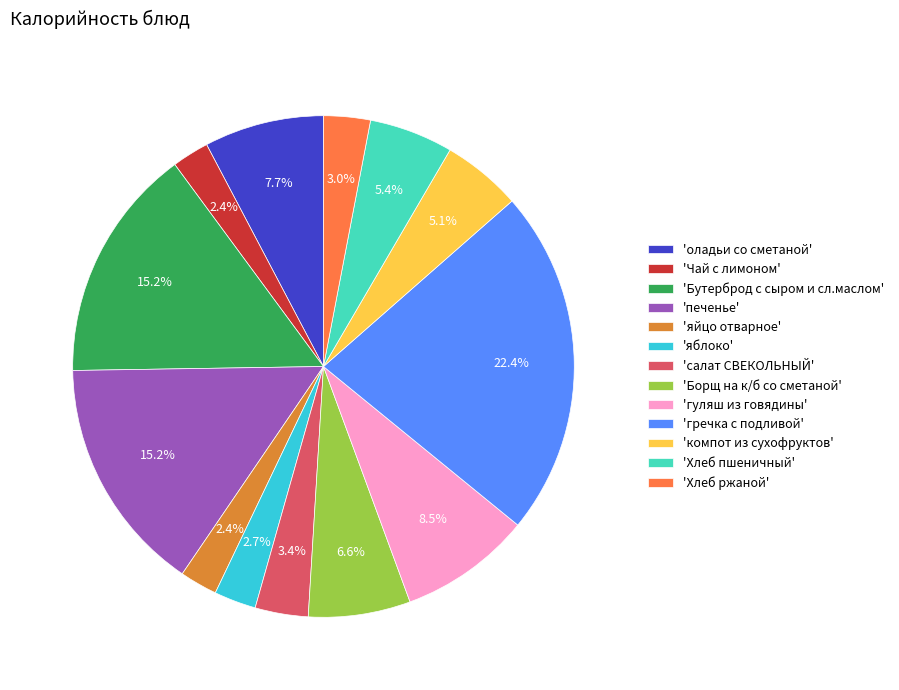

Which has a higher value, 'гречка с подливой' or 'салат СВЕКОЛЬНЫЙ'?

'гречка с подливой'